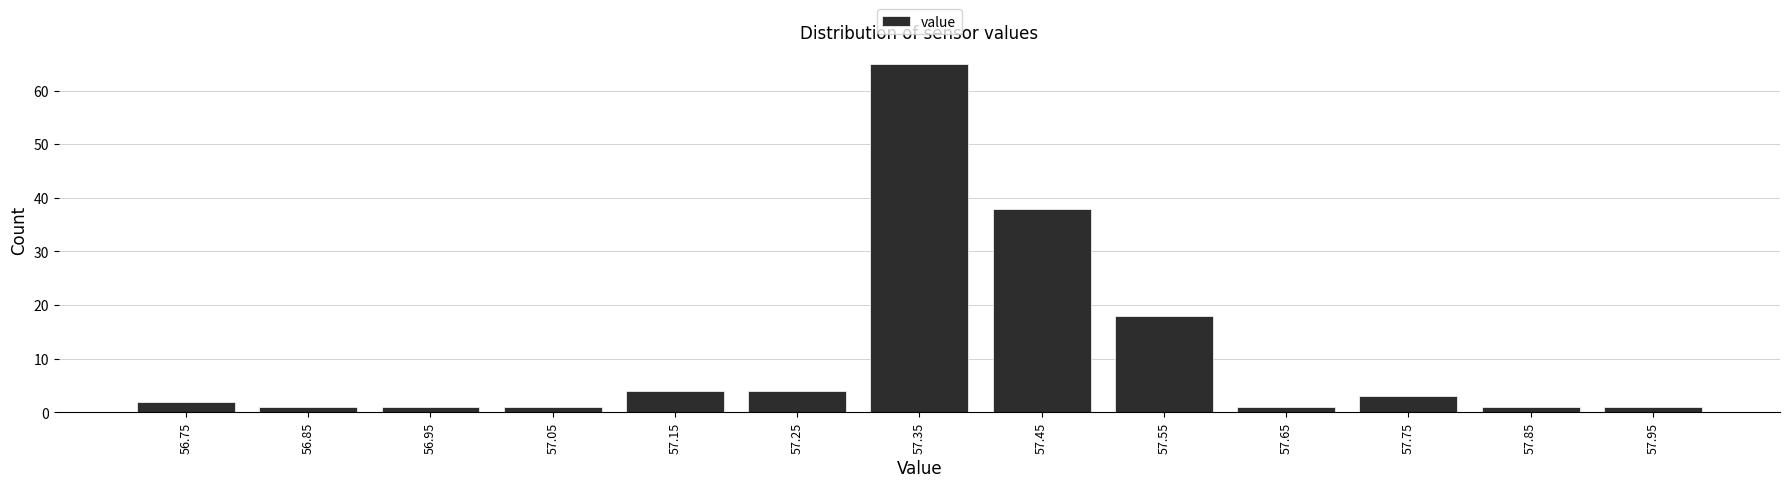

Reading left to right, transcribe all the data shown in this chart.

2	1	1	1	4	4	65	38	18	1	3	1	1